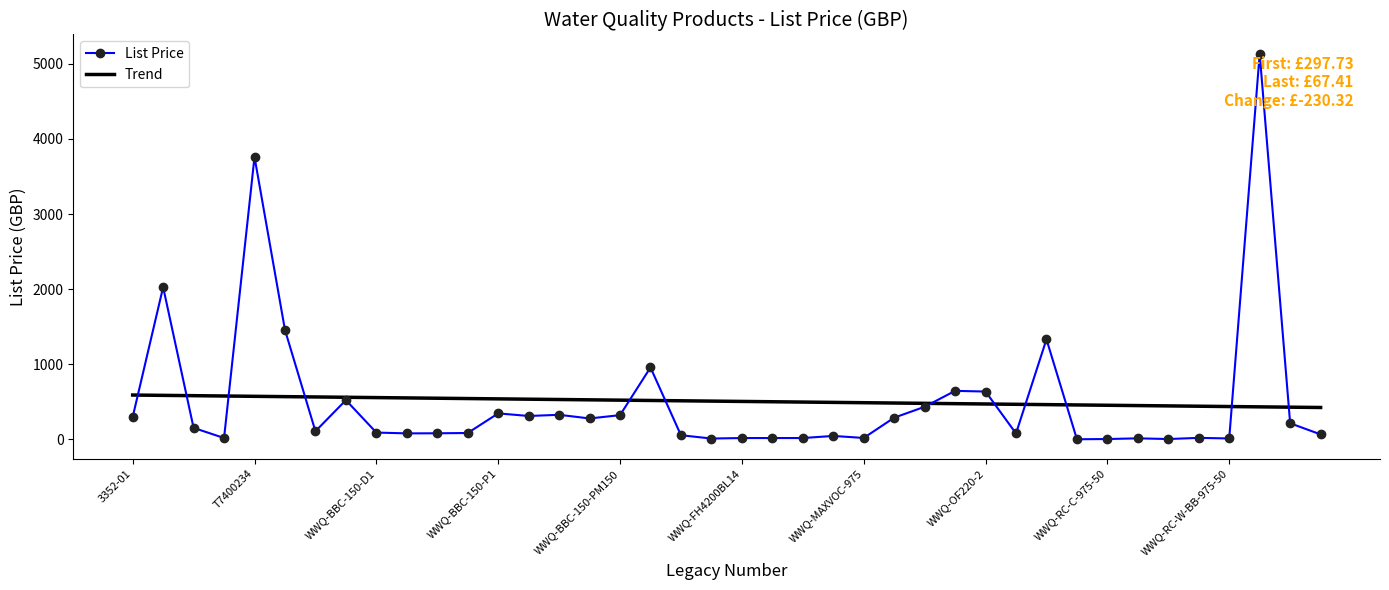

Which series has the largest range (max minus min)?

List Price